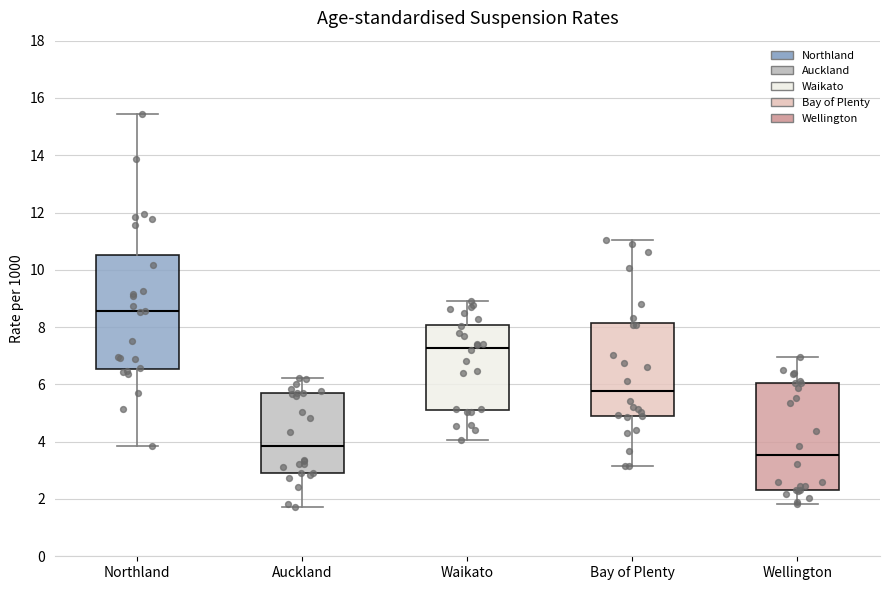

Reading left to right, transcribe this box plot: for each box, give where its median line is, the range the box spans, and where its two whiskers end, as read against the y-axis. The values are not printed on the chart, so give them approximately, as read against the axis.

Northland: median 8.6, box 6.6 to 10.6, whiskers 3.8 to 15.4
Auckland: median 3.8, box 3.0 to 5.6, whiskers 1.8 to 6.2
Waikato: median 7.2, box 5.2 to 8.0, whiskers 4.0 to 9.0
Bay of Plenty: median 5.8, box 4.8 to 8.2, whiskers 3.2 to 11.0
Wellington: median 3.6, box 2.4 to 6.0, whiskers 1.8 to 7.0